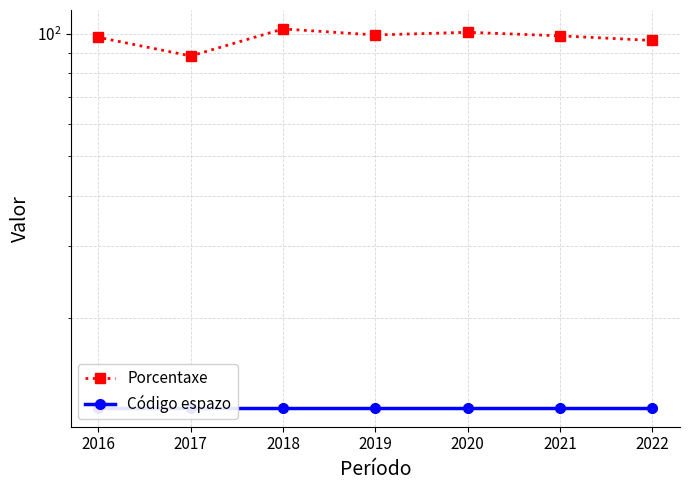

Rank the categories by Porcentaxe value from highest to lowest.

2018, 2020, 2019, 2021, 2016, 2022, 2017